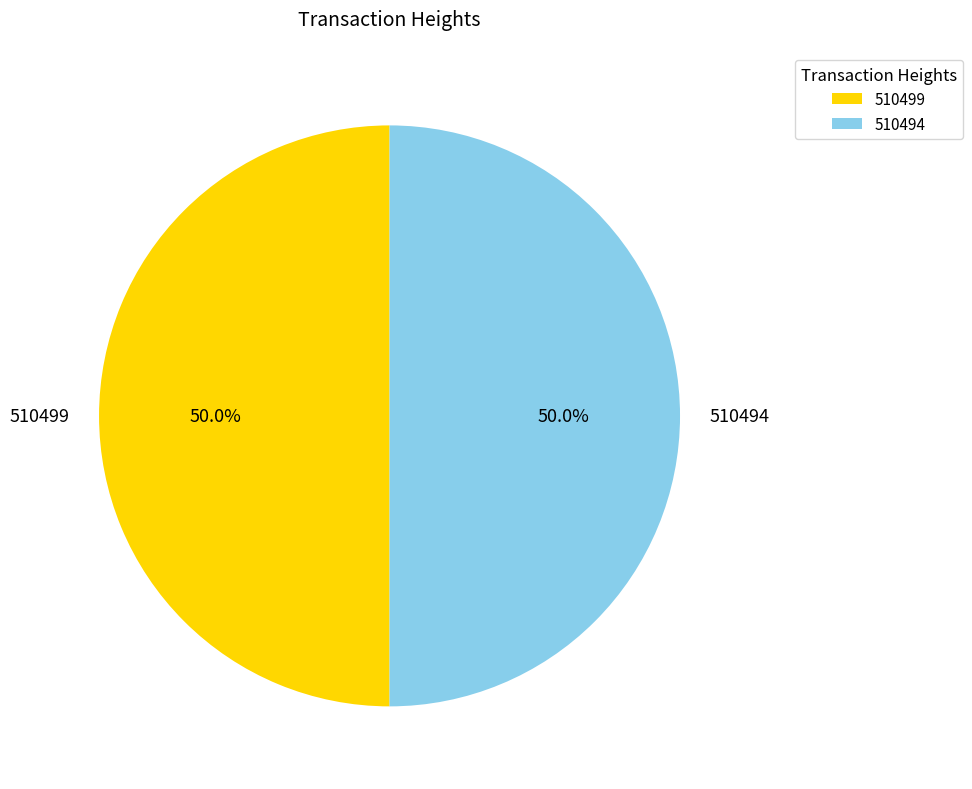

How many slices are in this pie chart?

2